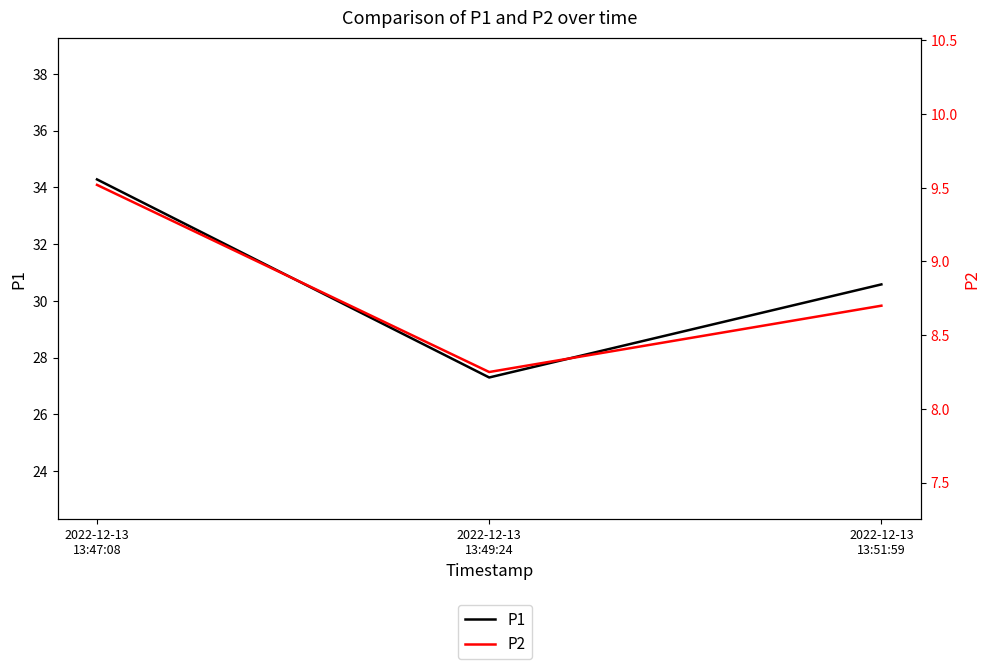

Where is P2 nearest to the value 8?

2022-12-13
13:49:24